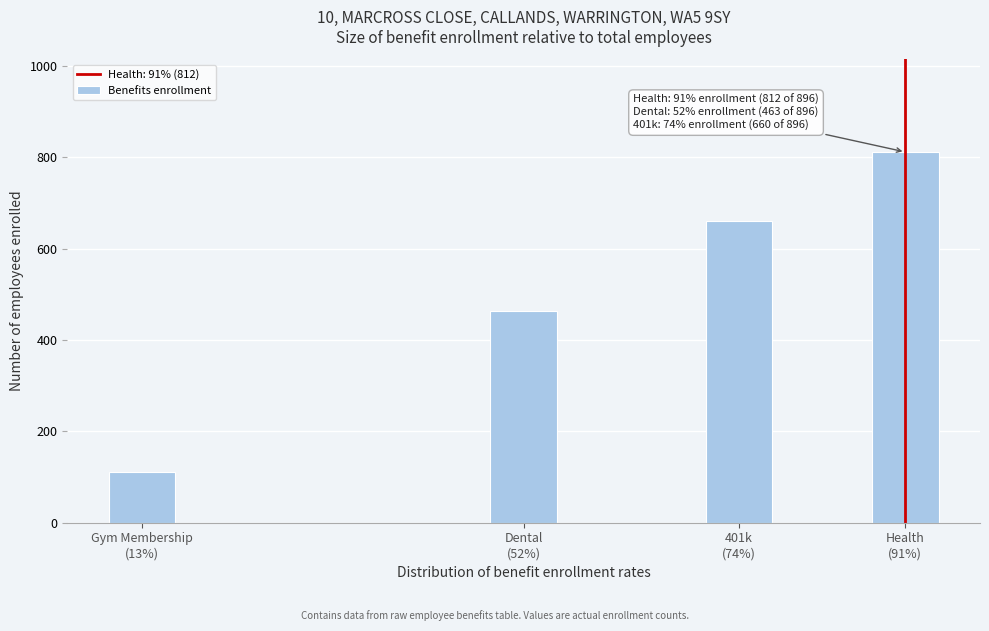

Reading left to right, extract all data points from this chart.

112	463	660	812